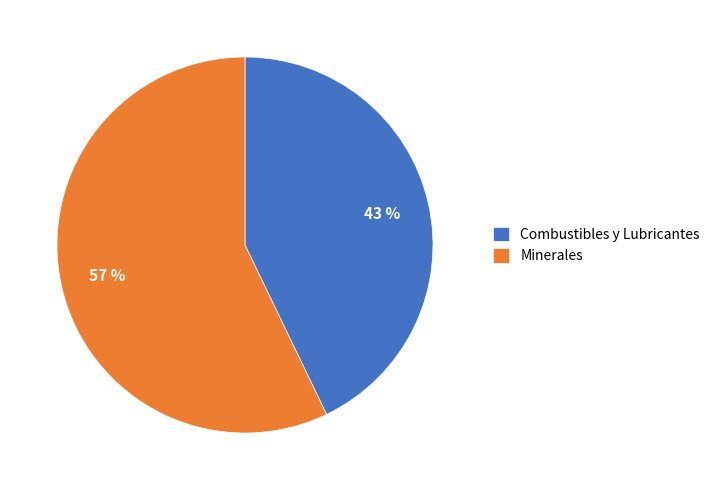

Combined, do Combustibles y Lubricantes and Minerales account for over 50%?

Yes